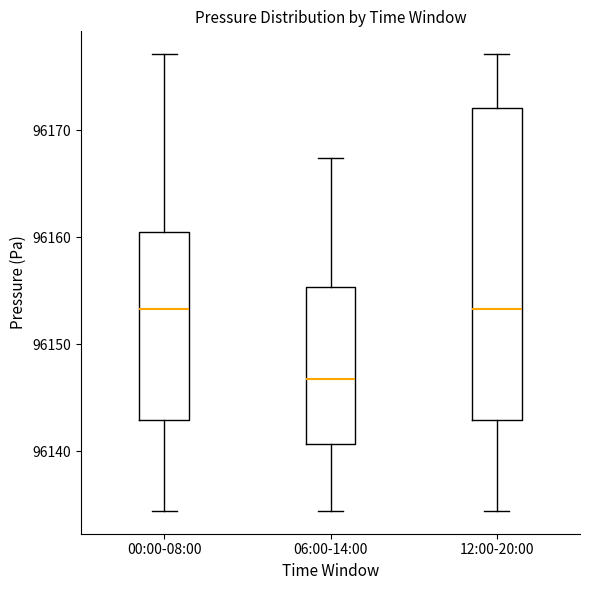

Reading left to right, read every box against the y-axis: the position of its median line, the range the box covers, and the ends of its whiskers. The values are not printed on the chart, so give them approximately, as read against the axis.

00:00-08:00: median 96153, box 96143 to 96160, whiskers 96134 to 96177
06:00-14:00: median 96147, box 96141 to 96155, whiskers 96134 to 96167
12:00-20:00: median 96153, box 96143 to 96172, whiskers 96134 to 96177